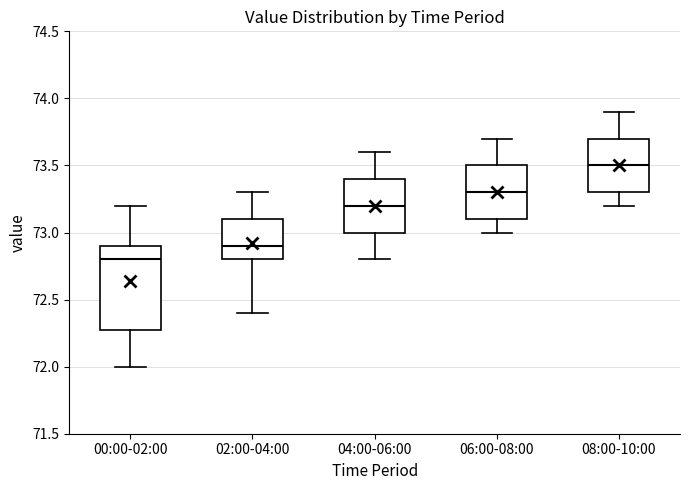

Reading left to right, read every box against the y-axis: the position of its median line, the range the box covers, and the ends of its whiskers. The values are not printed on the chart, so give them approximately, as read against the axis.

00:00-02:00: median 72.8, box 72.3 to 72.9, whiskers 72.0 to 73.2
02:00-04:00: median 72.9, box 72.8 to 73.1, whiskers 72.4 to 73.3
04:00-06:00: median 73.2, box 73.0 to 73.4, whiskers 72.8 to 73.6
06:00-08:00: median 73.3, box 73.1 to 73.5, whiskers 73.0 to 73.7
08:00-10:00: median 73.5, box 73.3 to 73.7, whiskers 73.2 to 73.9